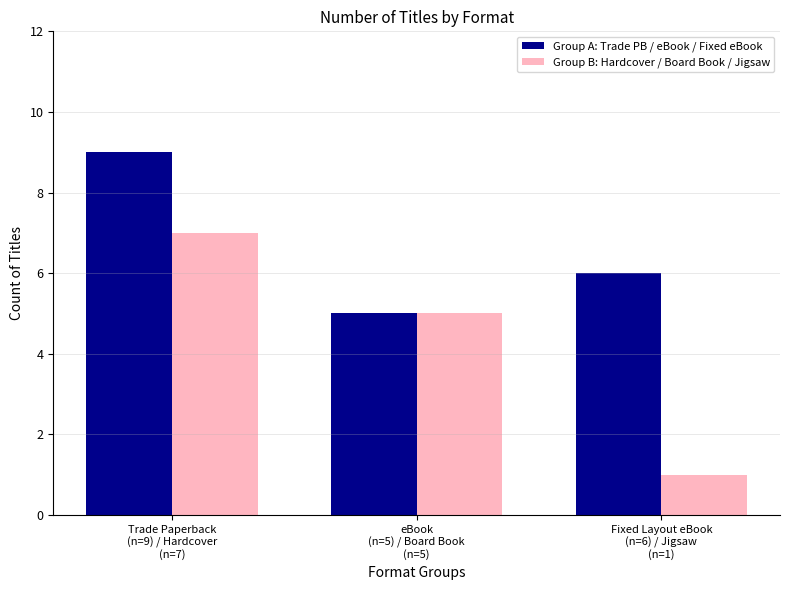

What is the greatest value displayed?

9